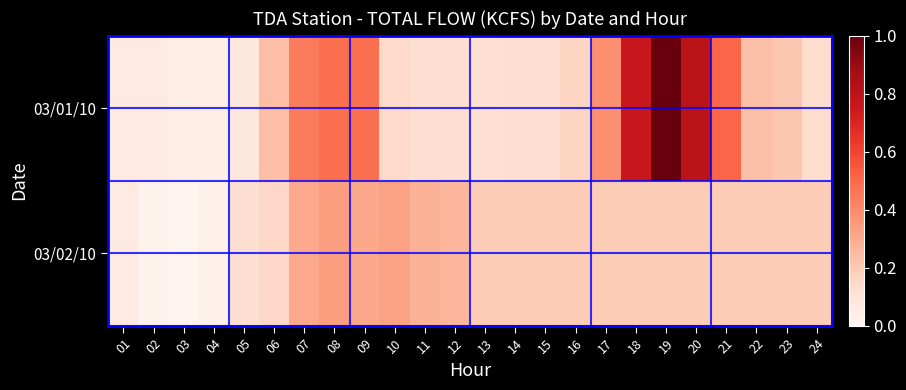

Which series has the largest range (max minus min)?

03/01/10